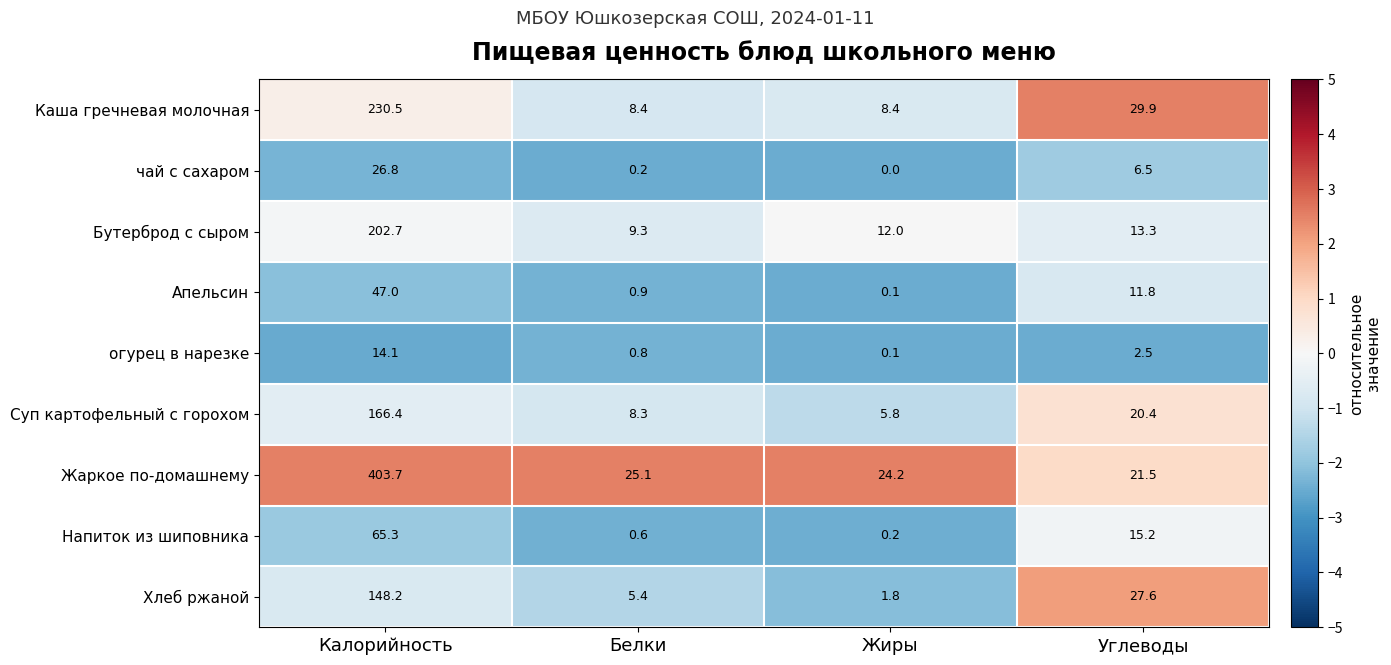

Where does the Жаркое по-домашнему series first go above 25?

Калорийность